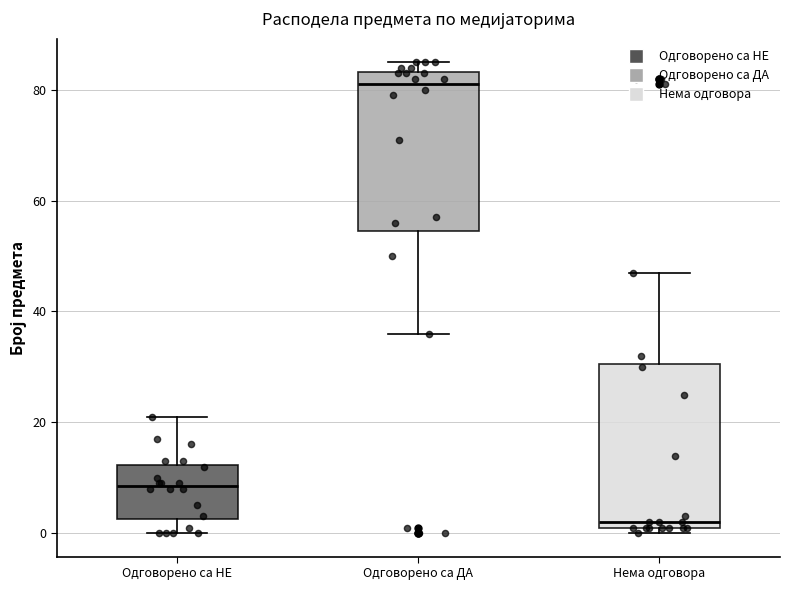

Reading left to right, read every box against the y-axis: the position of its median line, the range the box covers, and the ends of its whiskers. The values are not printed on the chart, so give them approximately, as read against the axis.

Одговорено са НЕ: median 8, box 2 to 12, whiskers 0 to 22
Одговорено са ДА: median 82, box 54 to 84, whiskers 36 to 86
Нема одговора: median 2 (just above the box's lower edge), box 2 to 30, whiskers 0 to 48